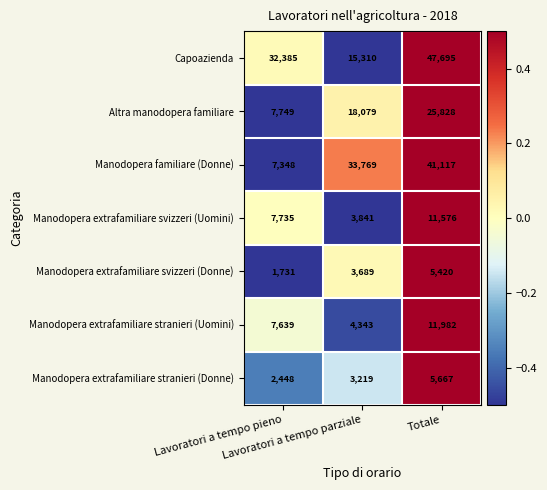

What is the difference between the highest and lowest values at Lavoratori a tempo pieno?

30654